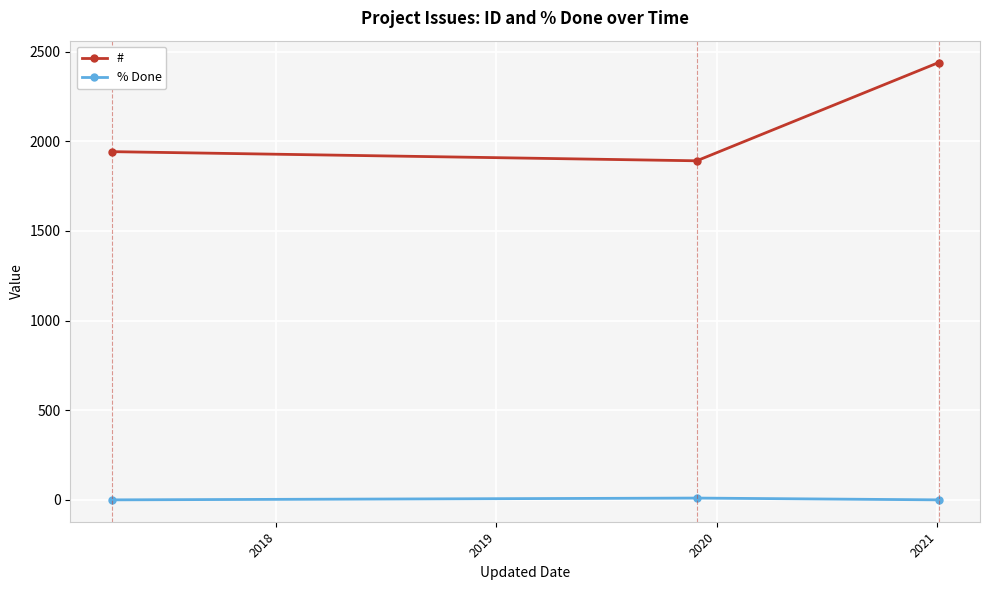

What is the lowest value of the # series?

1891